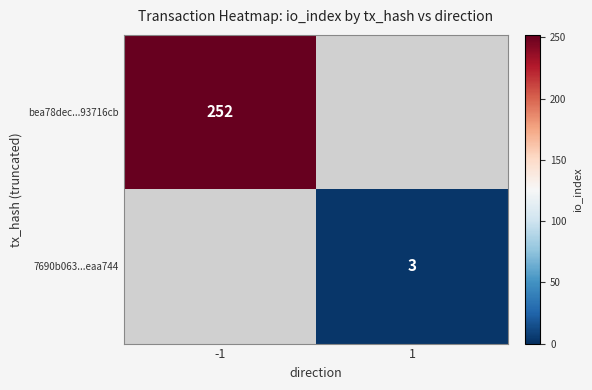

Is it true that bea78dec...93716cb equals 252 at -1?

True